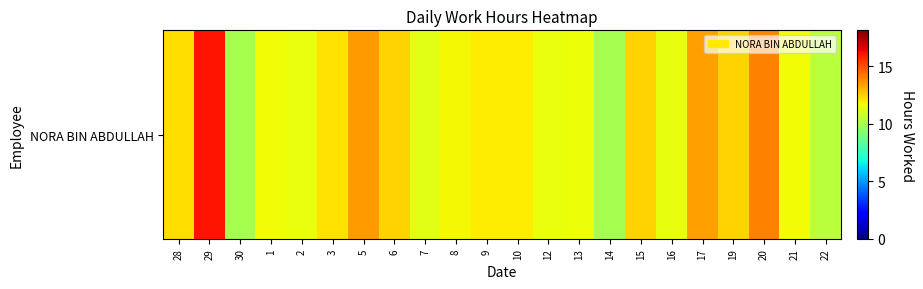

Reading left to right, list all the values displayed in this chart.

28=12.2	29=16.1	30=10.0	1=11.7	2=11.5	3=12.1	5=13.5	6=12.4	7=11.2	8=11.7	9=11.9	10=11.9	12=11.5	13=11.6	14=10.0	15=12.4	16=11.4	17=13.4	19=12.4	20=13.9	21=11.6	22=10.4